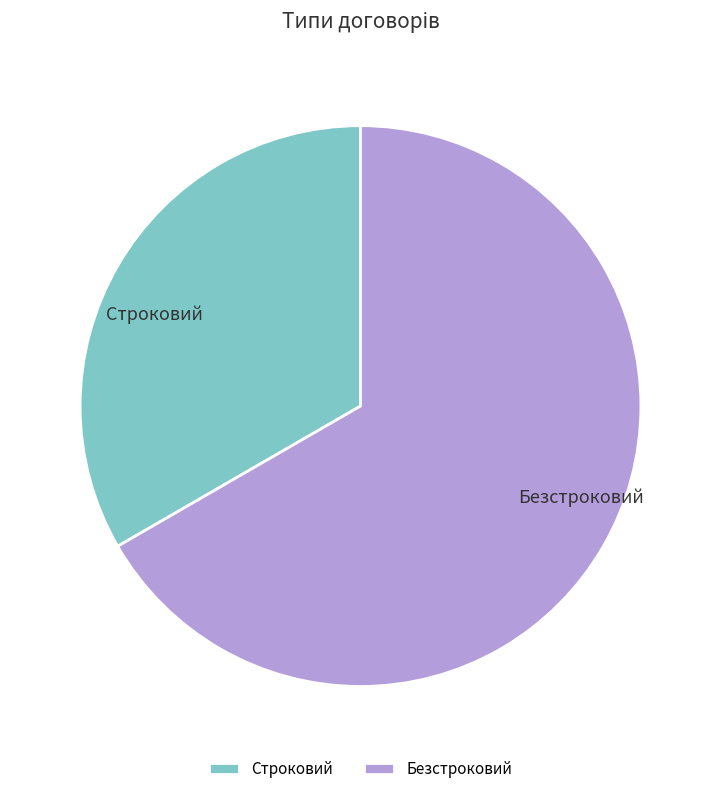

Does Безстроковий represent more than half of the total?

Yes